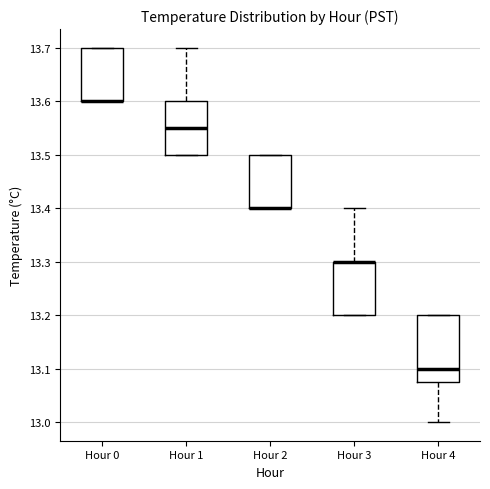

Reading left to right, read every box against the y-axis: the position of its median line, the range the box covers, and the ends of its whiskers. The values are not printed on the chart, so give them approximately, as read against the axis.

Hour 0: median 13.60 (drawn on the box's lower edge), box 13.60 to 13.70, whiskers 13.60 to 13.70
Hour 1: median 13.55, box 13.50 to 13.60, whiskers 13.50 to 13.70
Hour 2: median 13.40 (drawn on the box's lower edge), box 13.40 to 13.50, whiskers 13.40 to 13.50
Hour 3: median 13.30 (drawn on the box's upper edge), box 13.20 to 13.30, whiskers 13.20 to 13.40
Hour 4: median 13.10, box 13.08 to 13.20, whiskers 13.00 to 13.20